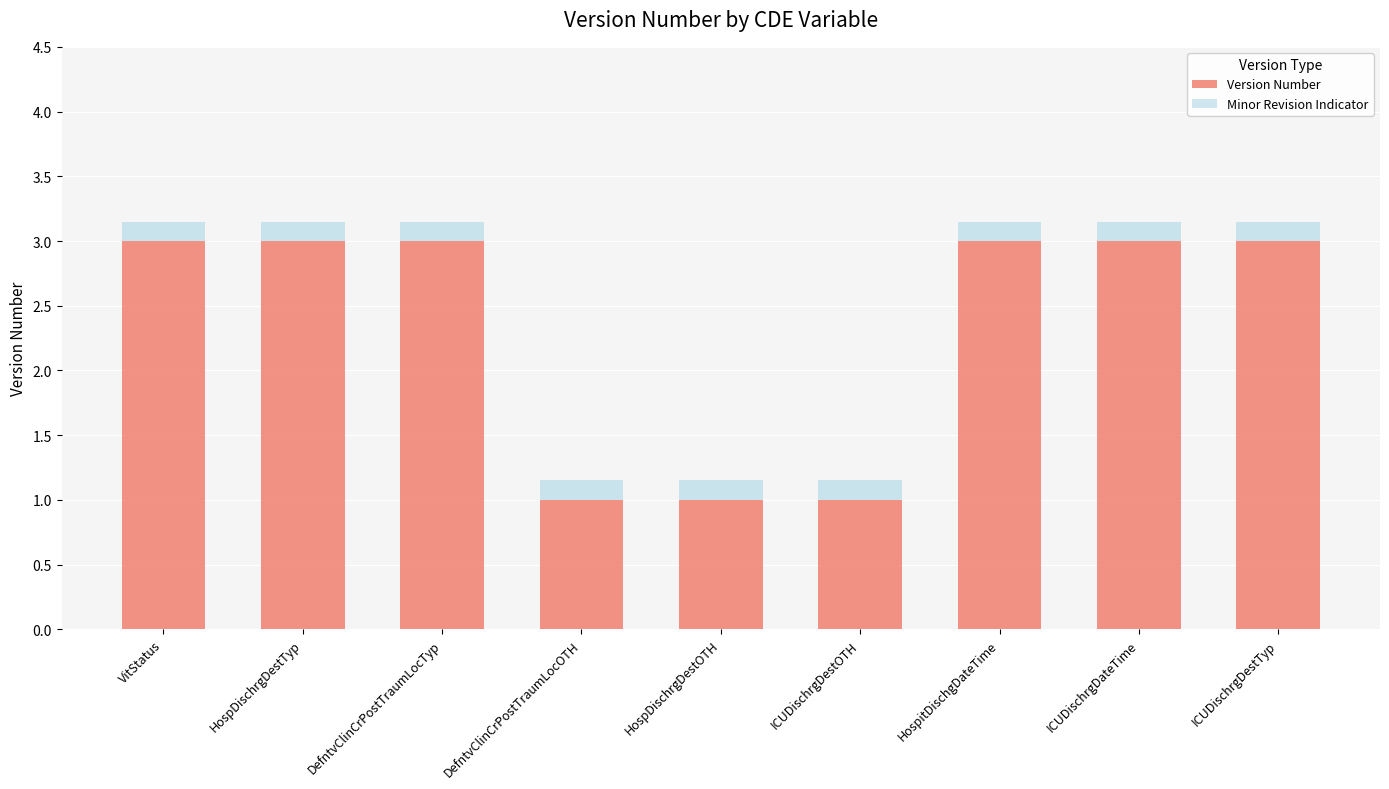

The value of Version Number at VitStatus is 3.0. True or false?

True